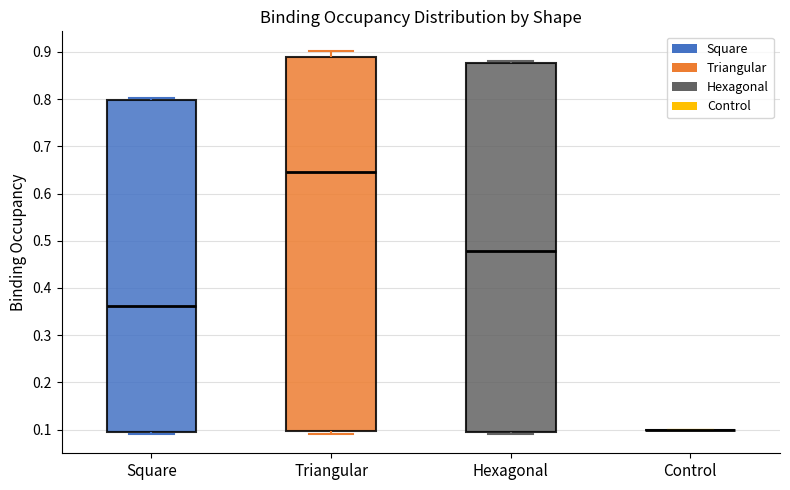

Reading left to right, transcribe this box plot: for each box, give where its median line is, the range the box spans, and where its two whiskers end, as read against the y-axis. The values are not printed on the chart, so give them approximately, as read against the axis.

Square: median 0.36, box 0.09 to 0.80, whiskers 0.09 (just below the box's lower edge) to 0.80 (just above the box's upper edge)
Triangular: median 0.64, box 0.10 to 0.89, whiskers 0.09 to 0.90
Hexagonal: median 0.48, box 0.10 to 0.88, whiskers 0.09 to 0.88 (just above the box's upper edge)
Control: box collapsed to a line at 0.10, whiskers 0.10 to 0.10